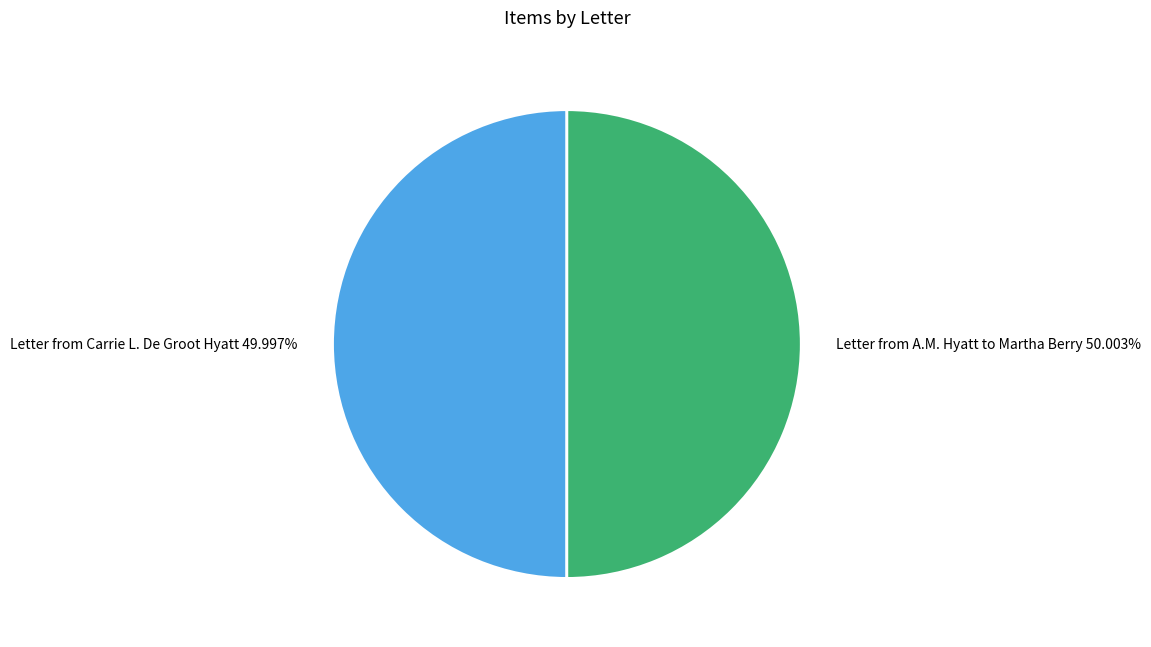

Is it true that Letter from Carrie L. De Groot Hyatt is 50% of the pie?

True